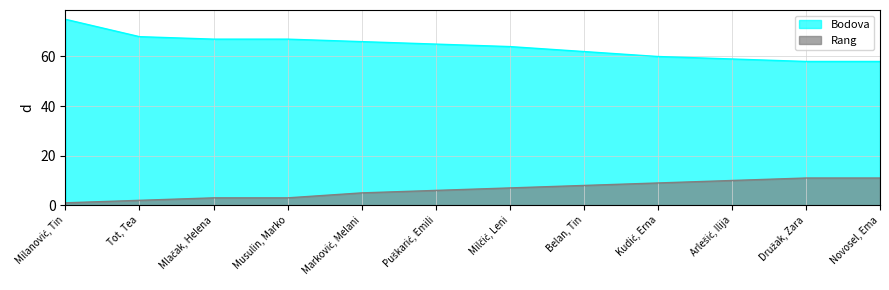

Which series has the largest total across all categories?

Bodova